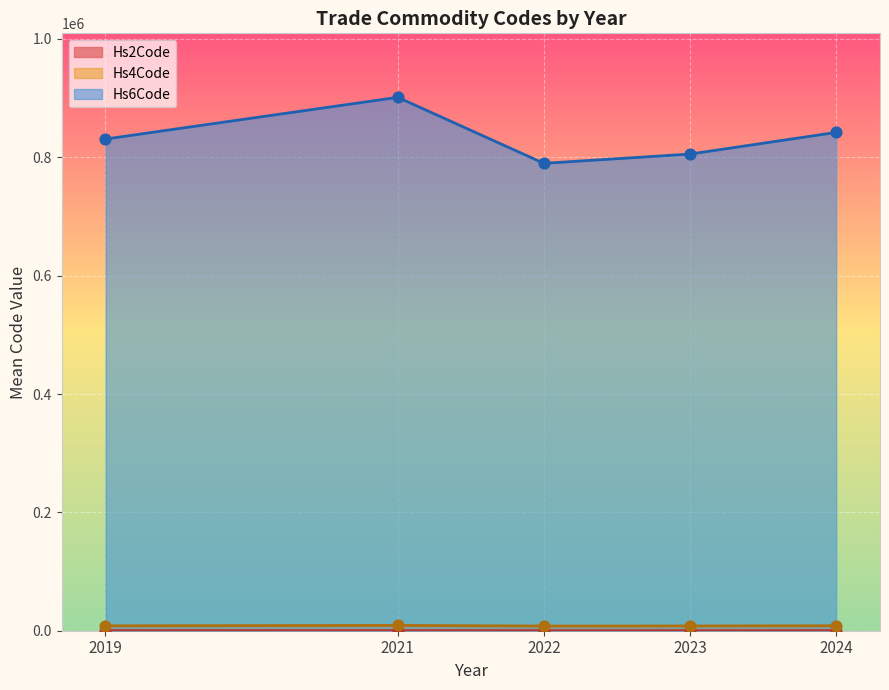

Which series has the largest Y range (max minus min)?

Hs6Code